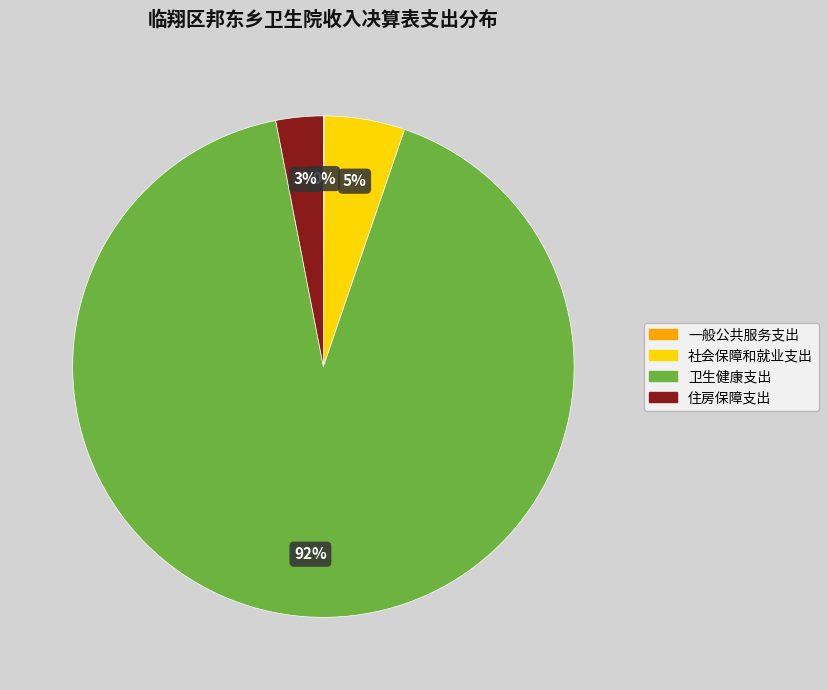

To the nearest percent, what portion does 住房保障支出 represent?

3%